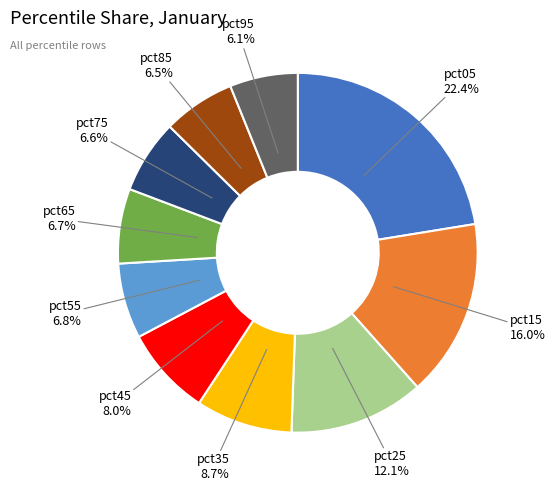

Is there a majority slice in this chart?

No